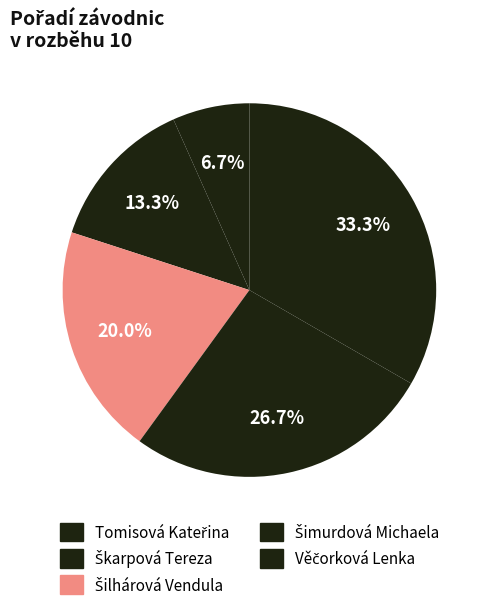

Is it true that Šimurdová Michaela is 34% of the pie?

False